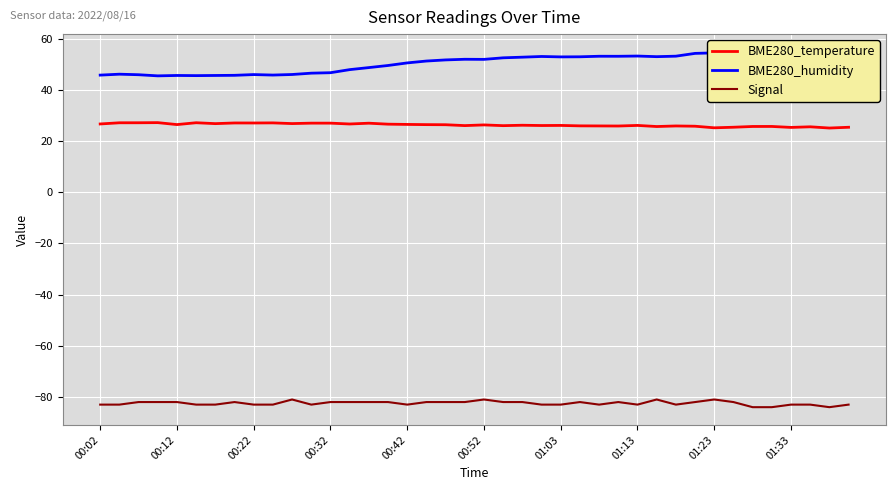

Which series has the largest range (max minus min)?

BME280_humidity